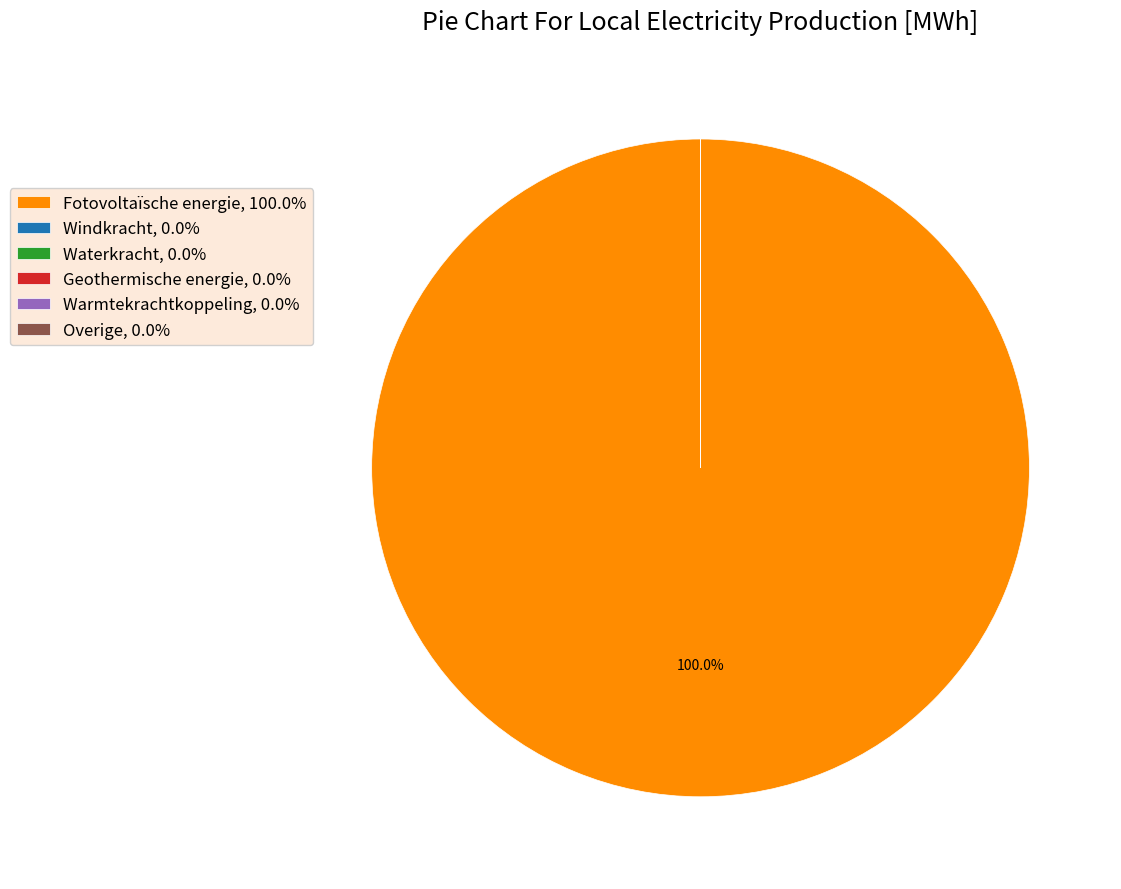

To the nearest percent, what is the average slice percentage?

17%